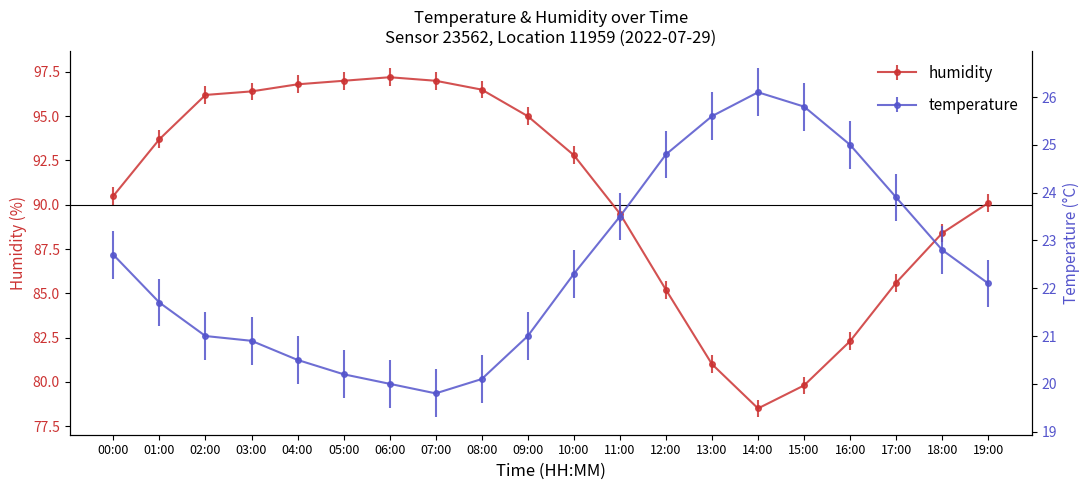

What is the greatest value displayed?

97.2